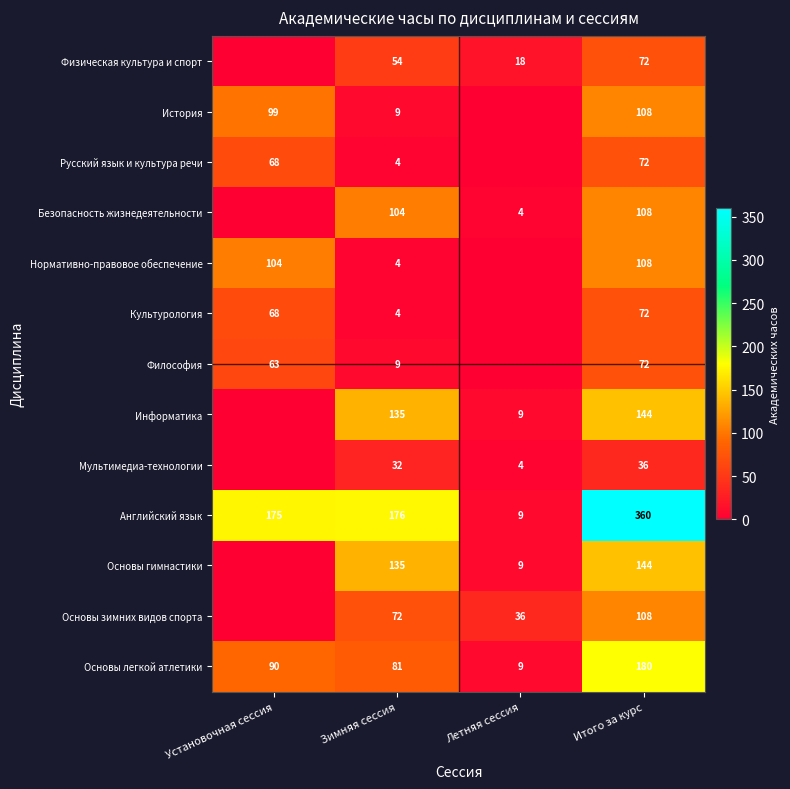

What is the spread (max minus min) of values at Зимняя сессия?

172